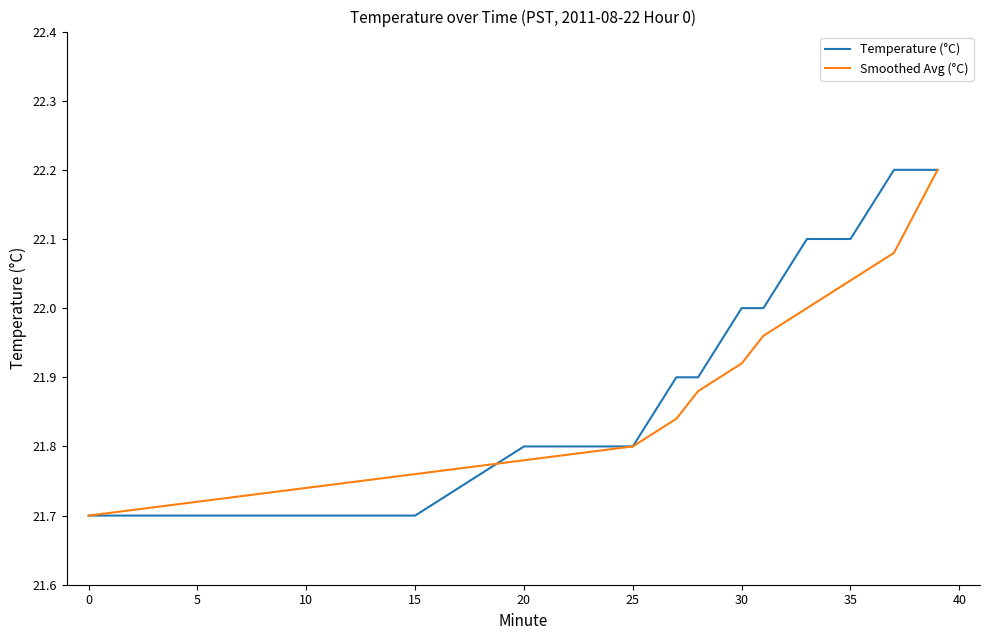

What is the greatest value displayed?

22.2